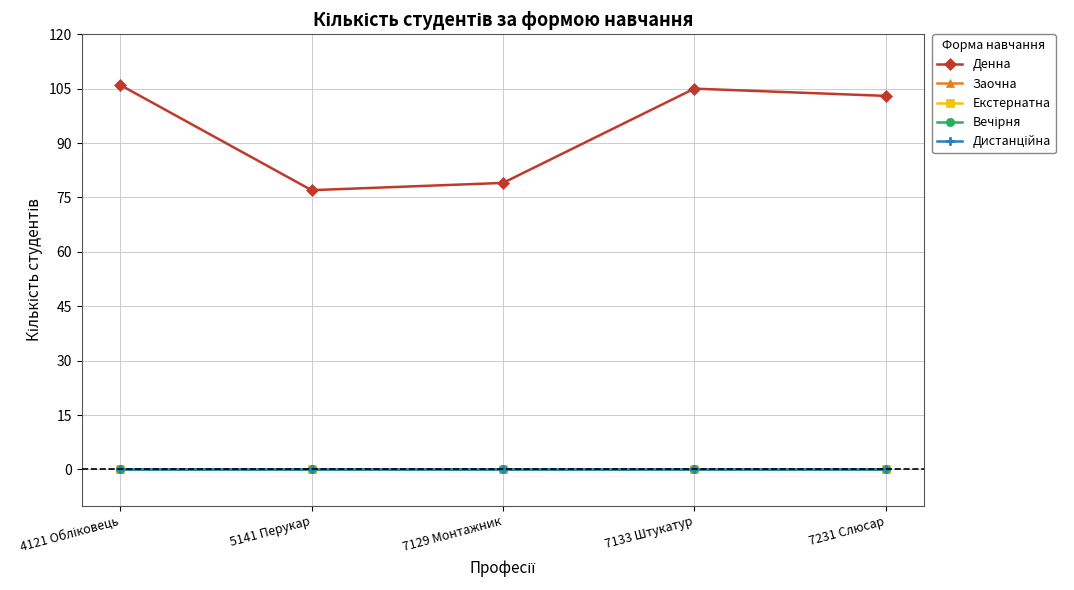

What is the label of the 2nd point from the right?

7133 Штукатур